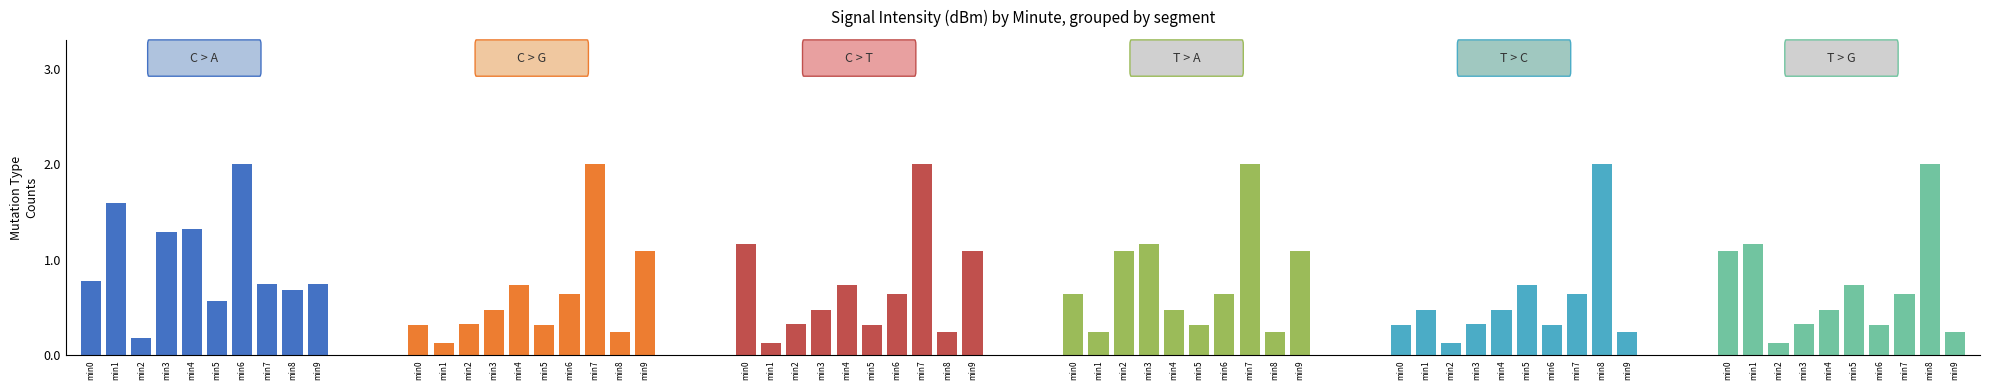

At which label is C > G closest to 1?

min9